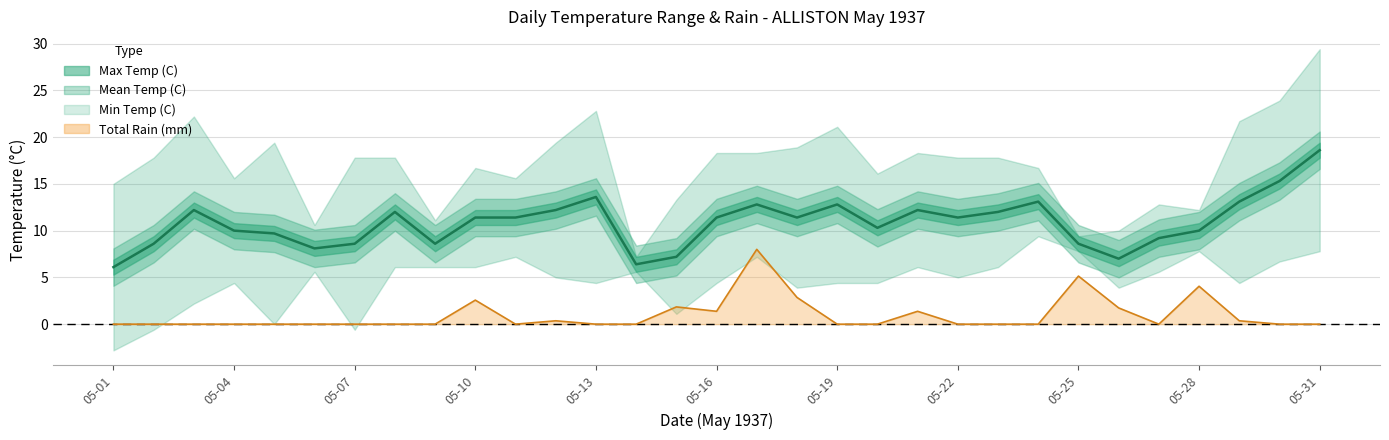

What is the value of the Mean Temp (C) point at the 10th from the left?

11.4